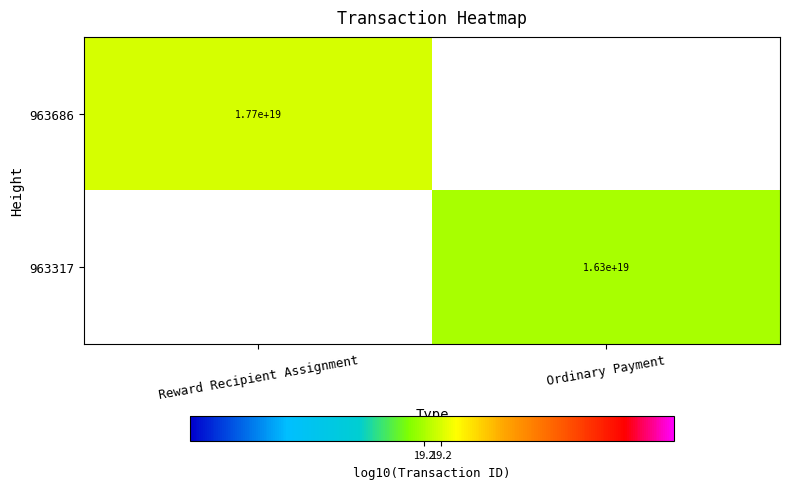

The 963686 series shows 19.2 at Reward Recipient Assignment. True or false?

True